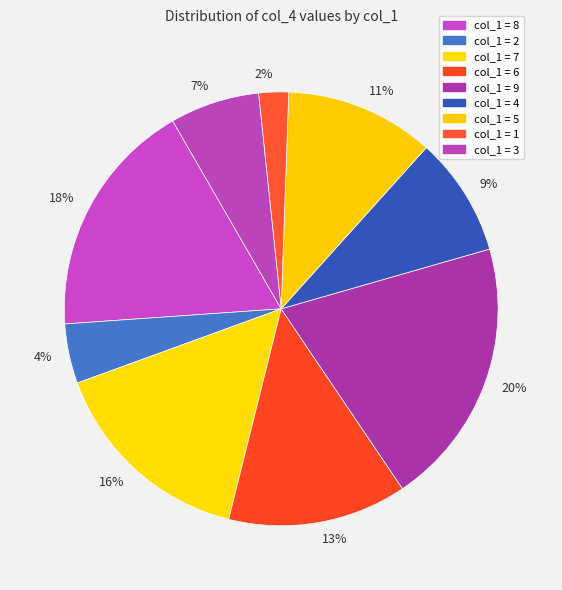

Is the sum of 2% and 11% greater than half?

No